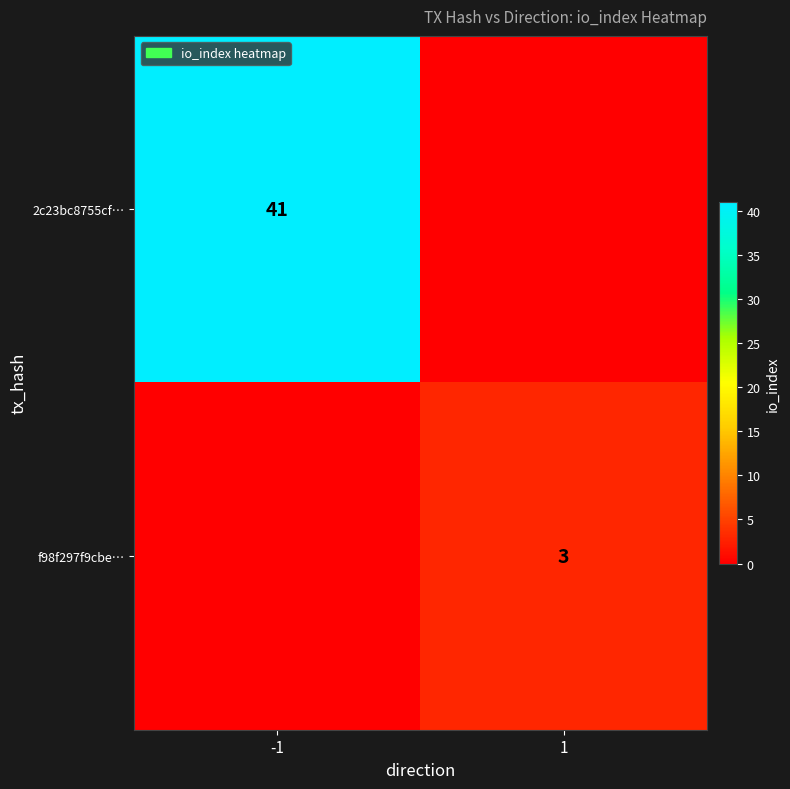

How many data points does each series have?

2